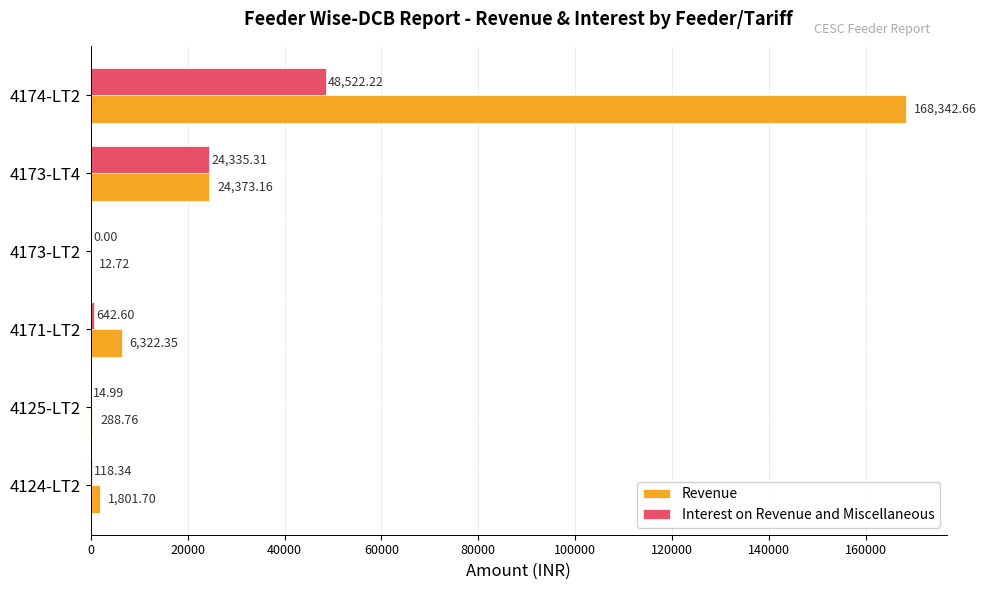

Which series has the largest total across all categories?

Revenue